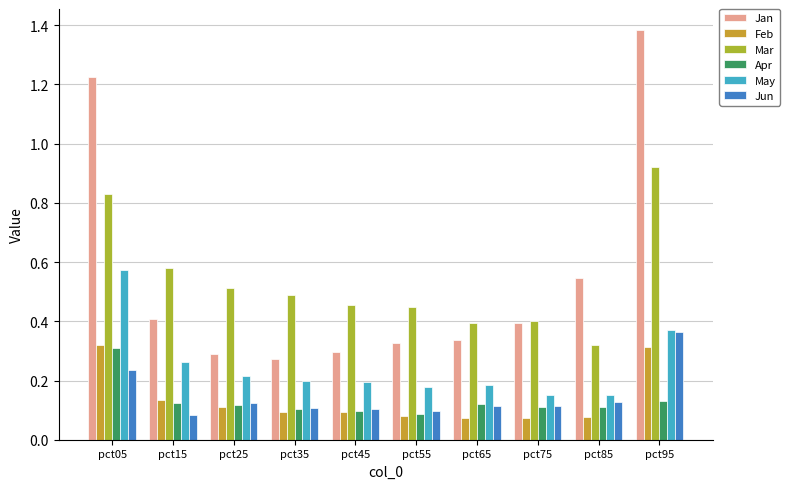

Which series has the largest total across all categories?

Jan